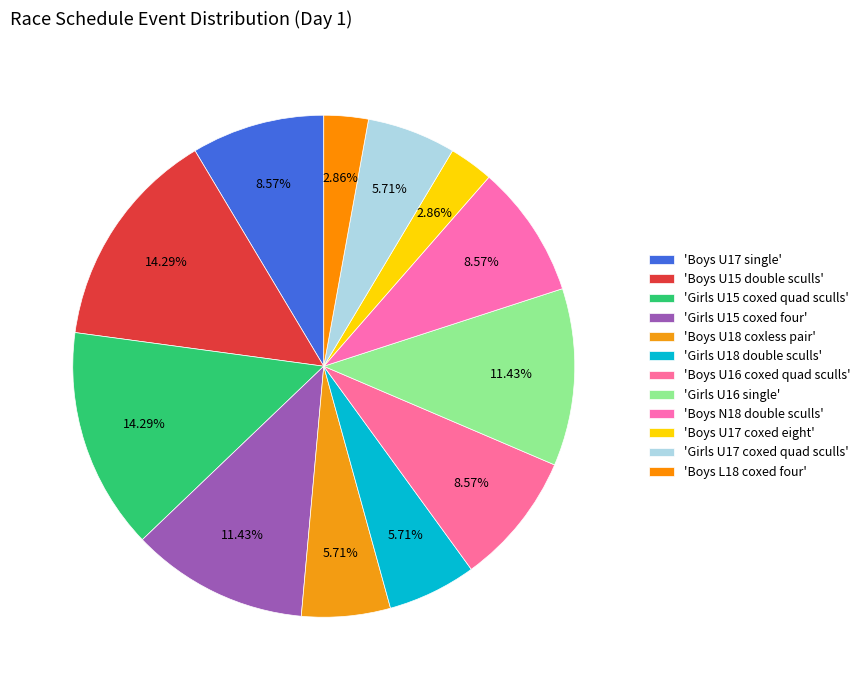

Count the number of slices in the pie.

12